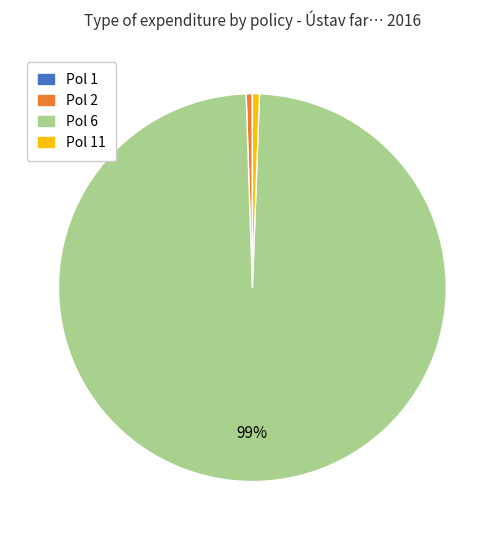

To the nearest percent, what is the average slice percentage?

25%